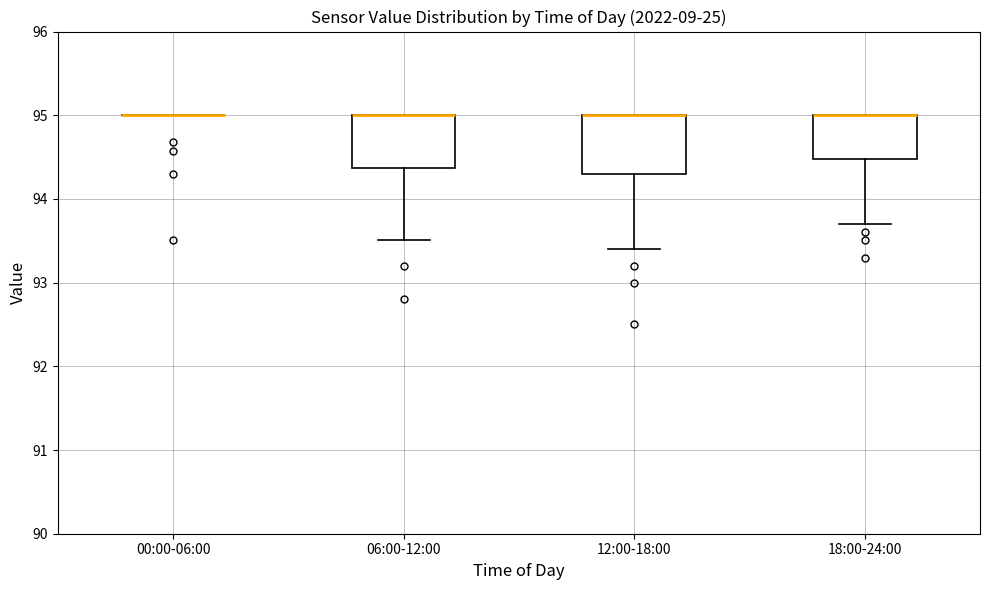

Reading left to right, transcribe this box plot: for each box, give where its median line is, the range the box spans, and where its two whiskers end, as read against the y-axis. The values are not printed on the chart, so give them approximately, as read against the axis.

00:00-06:00: box collapsed to a line at 95.0, whiskers 95.0 to 95.0
06:00-12:00: median 95.0 (drawn on the box's upper edge), box 94.4 to 95.0, whiskers 93.5 to 95.0
12:00-18:00: median 95.0 (drawn on the box's upper edge), box 94.3 to 95.0, whiskers 93.4 to 95.0
18:00-24:00: median 95.0 (drawn on the box's upper edge), box 94.5 to 95.0, whiskers 93.7 to 95.0